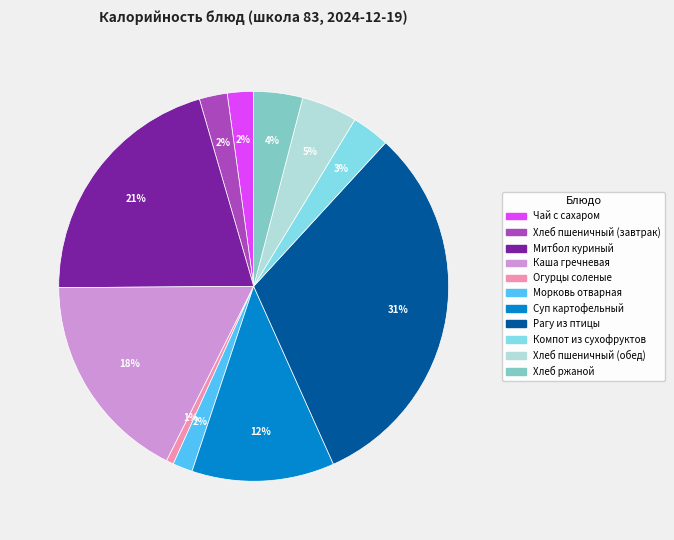

Is there any slice that represents more than half of the pie?

No